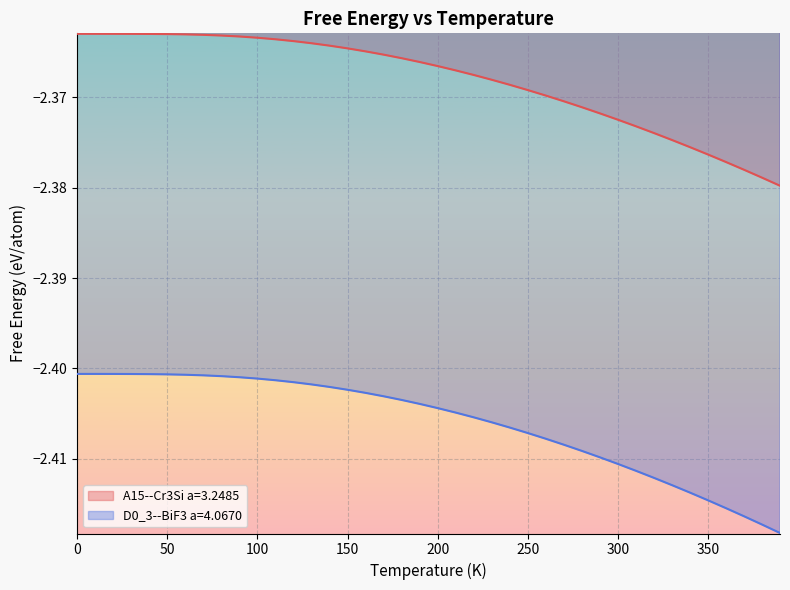

Reading left to right, transcribe all the data shown in this chart.

A15--Cr3Si a=3.2485: 0.0=-2.4	10.0=-2.4	20.0=-2.4	30.0=-2.4	40.0=-2.4	50.0=-2.4	60.0=-2.4	70.0=-2.4	80.0=-2.4	90.0=-2.4	100.0=-2.4	110.0=-2.4	120.0=-2.4	130.0=-2.4	140.0=-2.4	150.0=-2.4	160.0=-2.4	170.0=-2.4	180.0=-2.4	190.0=-2.4	200.0=-2.4	210.0=-2.4	220.0=-2.4	230.0=-2.4	240.0=-2.4	250.0=-2.4	260.0=-2.4	270.0=-2.4	280.0=-2.4	290.0=-2.4	300.0=-2.4	310.0=-2.4	320.0=-2.4	330.0=-2.4	340.0=-2.4	350.0=-2.4	360.0=-2.4	370.0=-2.4	380.0=-2.4	390.0=-2.4
D0_3--BiF3 a=4.0670: 0.0=-2.4	10.0=-2.4	20.0=-2.4	30.0=-2.4	40.0=-2.4	50.0=-2.4	60.0=-2.4	70.0=-2.4	80.0=-2.4	90.0=-2.4	100.0=-2.4	110.0=-2.4	120.0=-2.4	130.0=-2.4	140.0=-2.4	150.0=-2.4	160.0=-2.4	170.0=-2.4	180.0=-2.4	190.0=-2.4	200.0=-2.4	210.0=-2.4	220.0=-2.4	230.0=-2.4	240.0=-2.4	250.0=-2.4	260.0=-2.4	270.0=-2.4	280.0=-2.4	290.0=-2.4	300.0=-2.4	310.0=-2.4	320.0=-2.4	330.0=-2.4	340.0=-2.4	350.0=-2.4	360.0=-2.4	370.0=-2.4	380.0=-2.4	390.0=-2.4